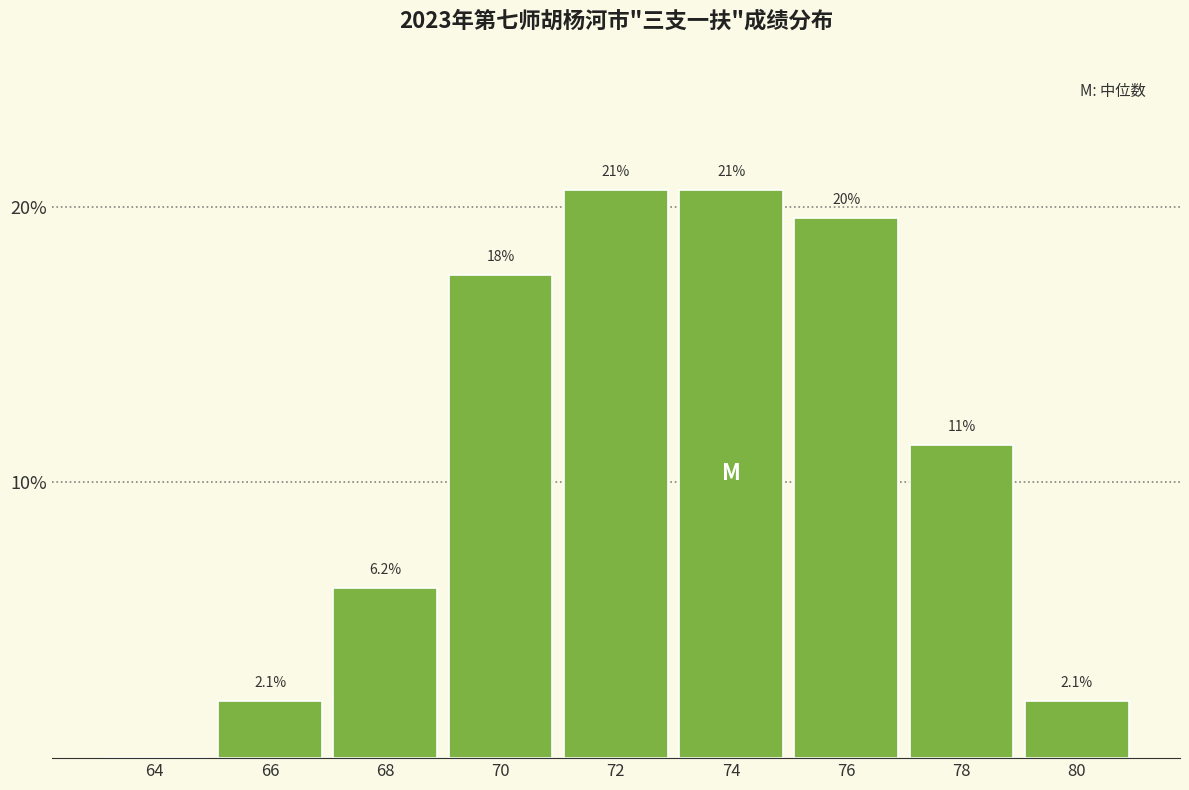

Are the bars horizontal?

No